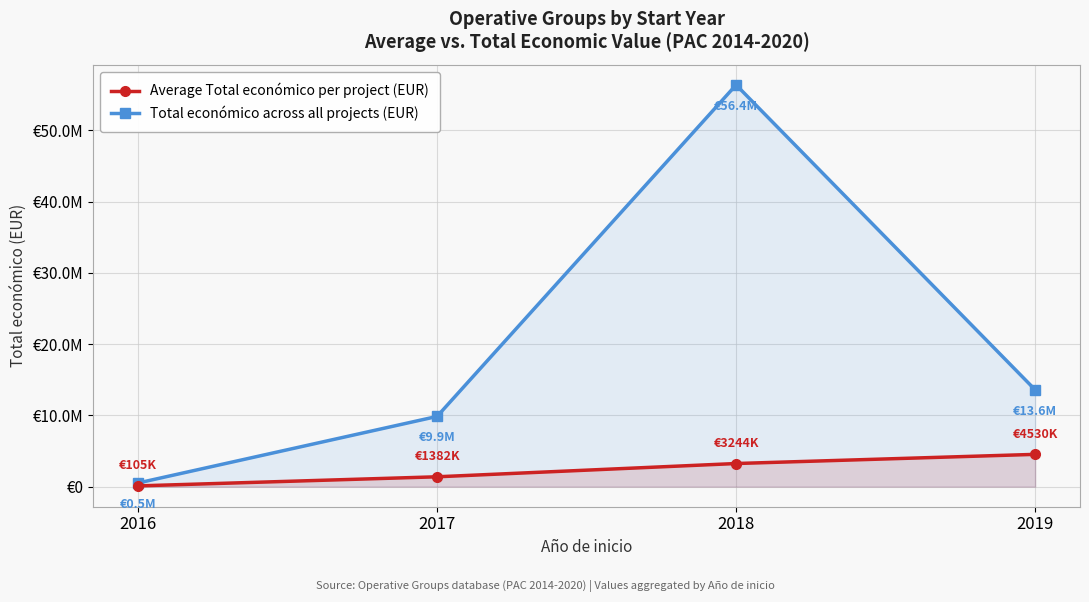

At how many categories does at least one series exceed 38462966?

1